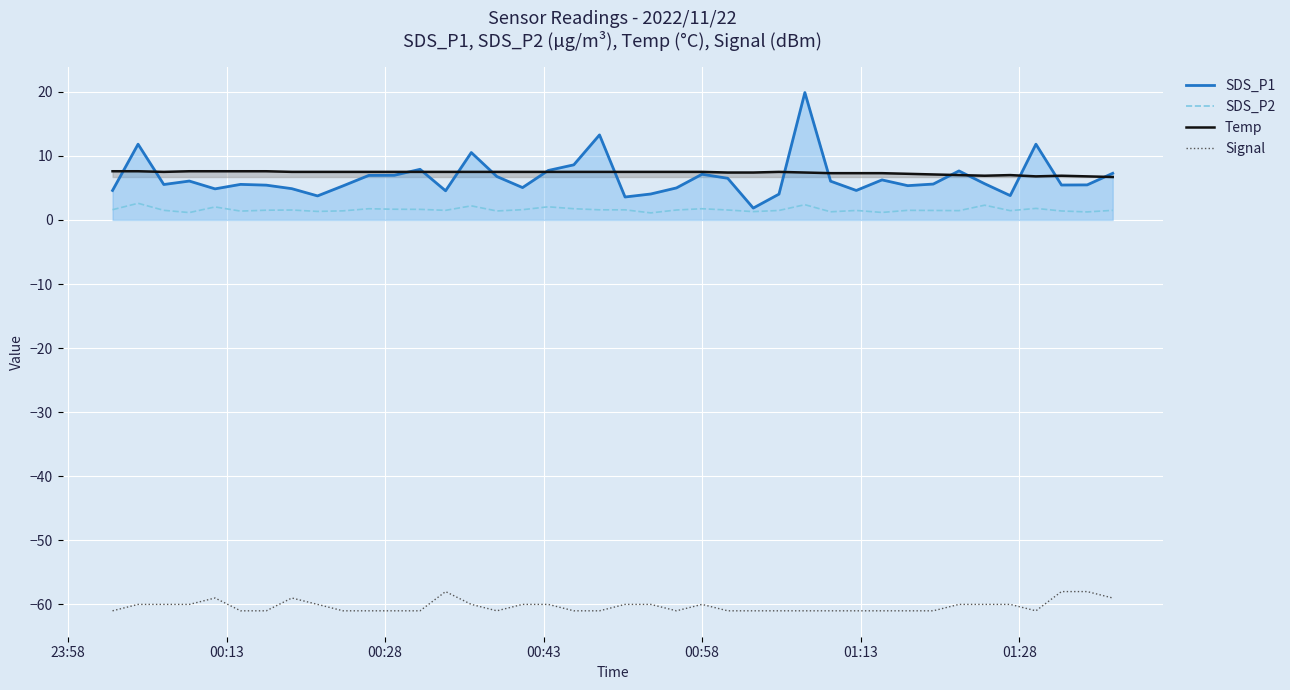

Rank the series by their maximum value, from highest to lowest.

SDS_P1, Temp, SDS_P2, Signal